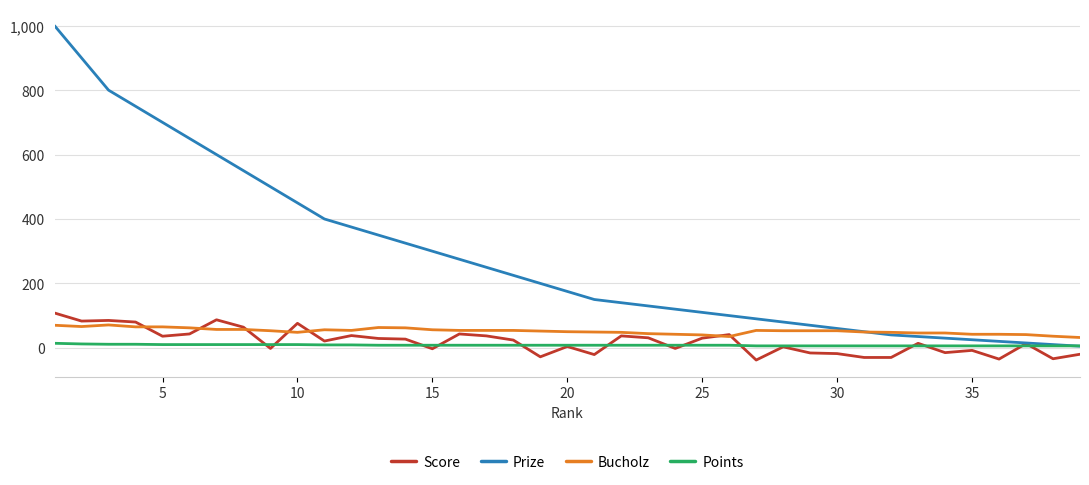

How many lines are shown in the chart?

4